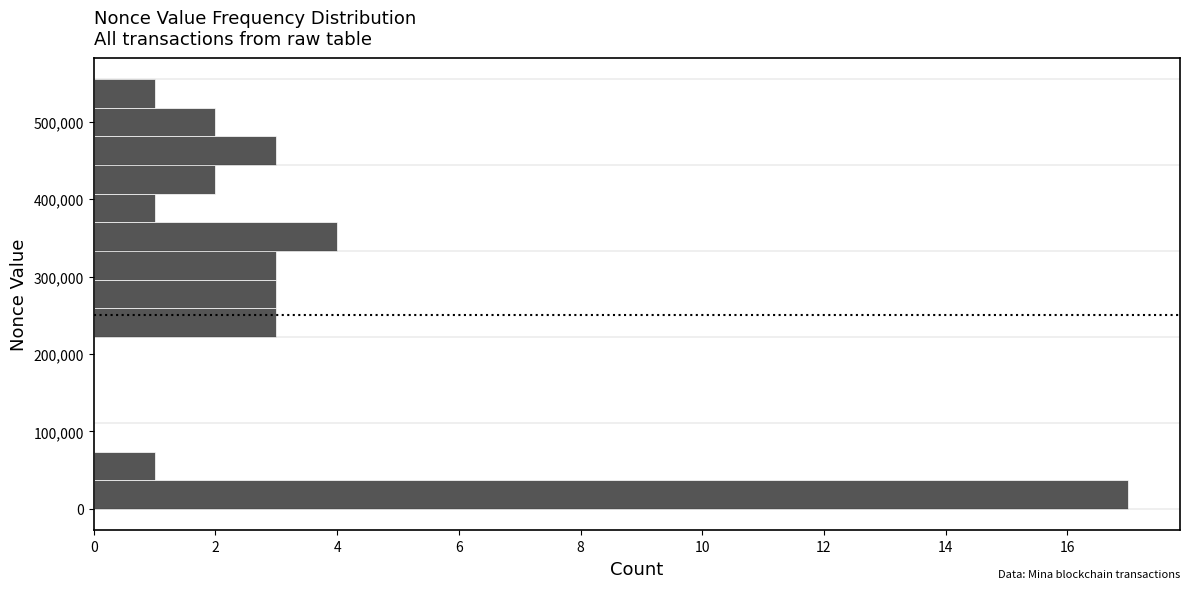

Around what value on the y-axis is the longest bar? Give the approximate position of its centre, as read against the axis.

20000